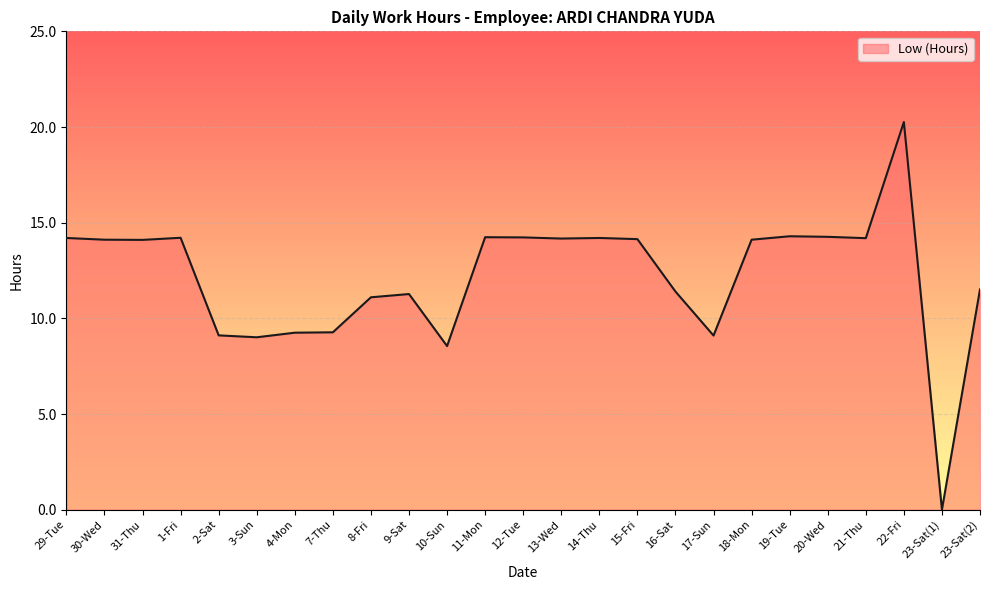

Which category has the highest value across all series?

22-Fri